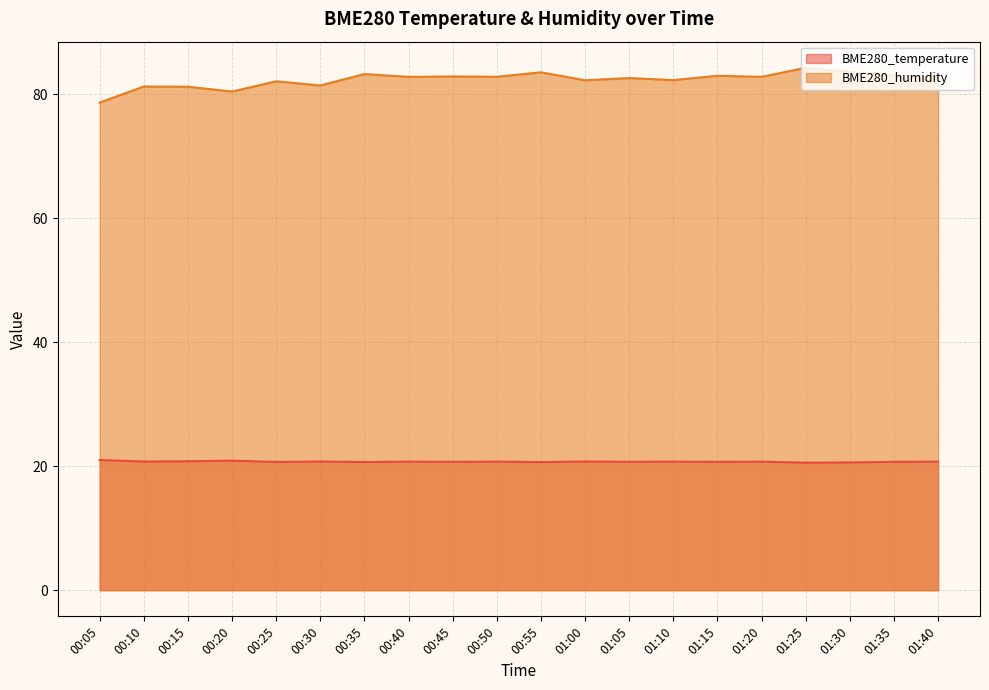

How many lines are shown in the chart?

2